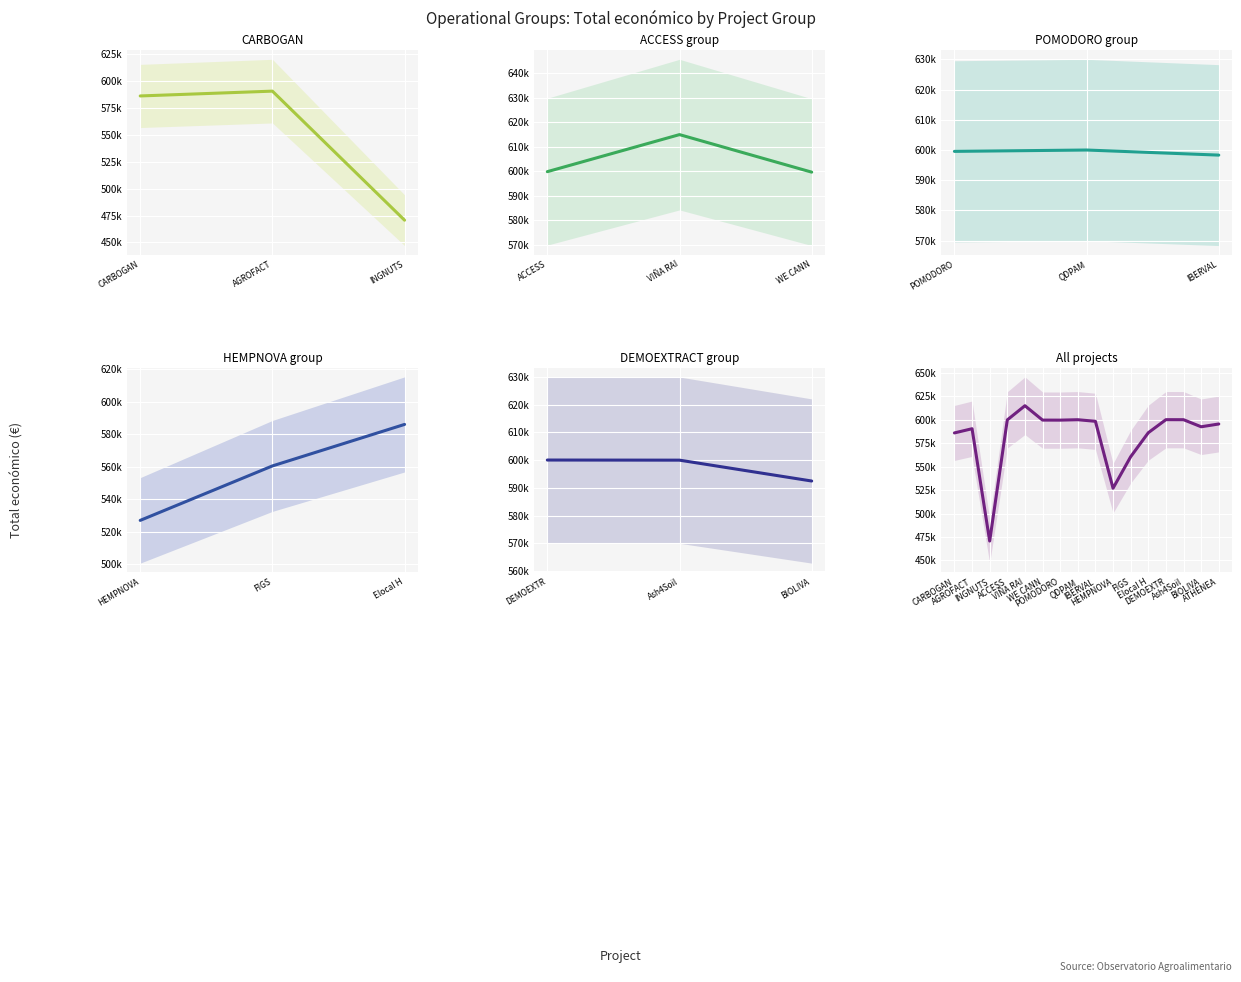

At which category does the data reach its first local peak?

AGROFACT